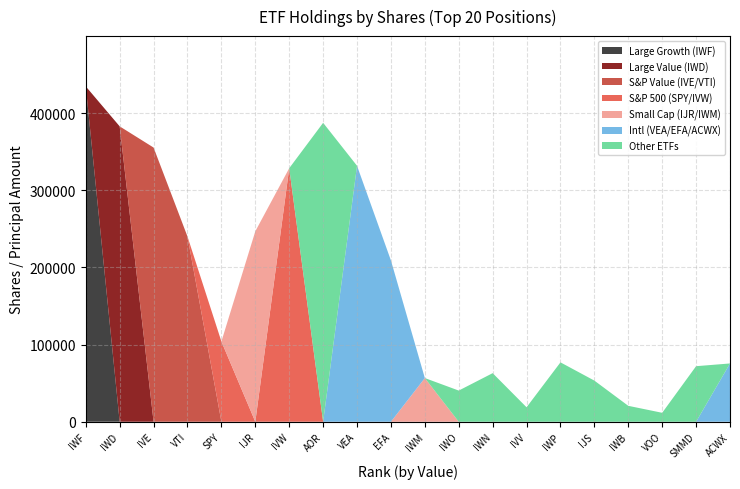

Reading left to right, what are all the values shown in this chart?

IWF=434507	IWD=382747	IVE=355276	VTI=239962	SPY=104011	IJR=246775	IVW=328491	AOR=387335	VEA=331684	EFA=208981	IWM=56610	IWO=40405	IWN=62957	IVV=18764	IWP=76952	IJS=53309	IWB=20634	VOO=11599	SMMD=71987	ACWX=75536